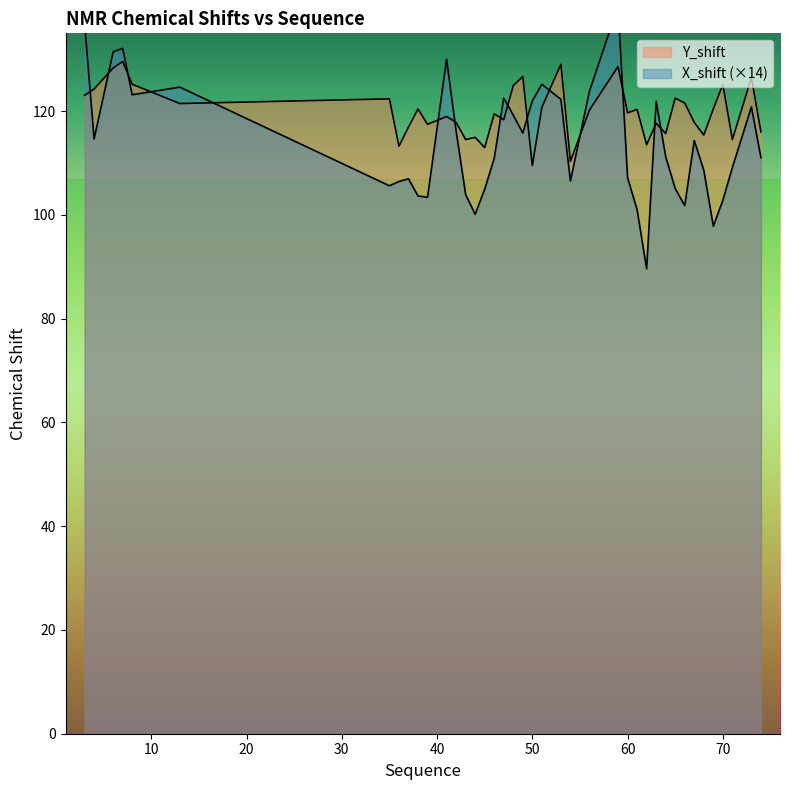

What are all the series names shown in the legend?

Y_shift, X_shift